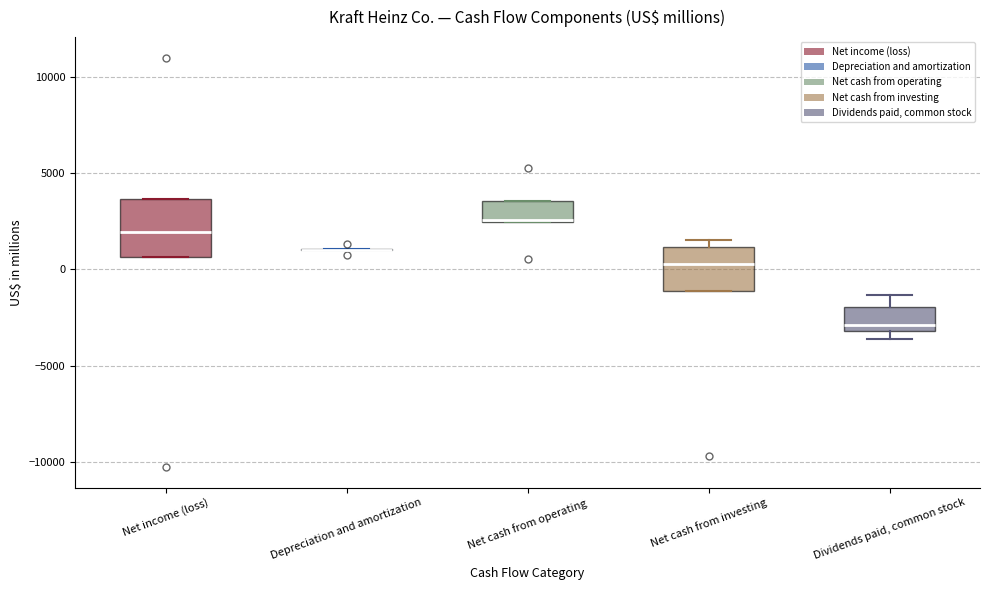

Comparing the boxes themselves (not the whiskers), which one is the tallest?

Net income (loss)